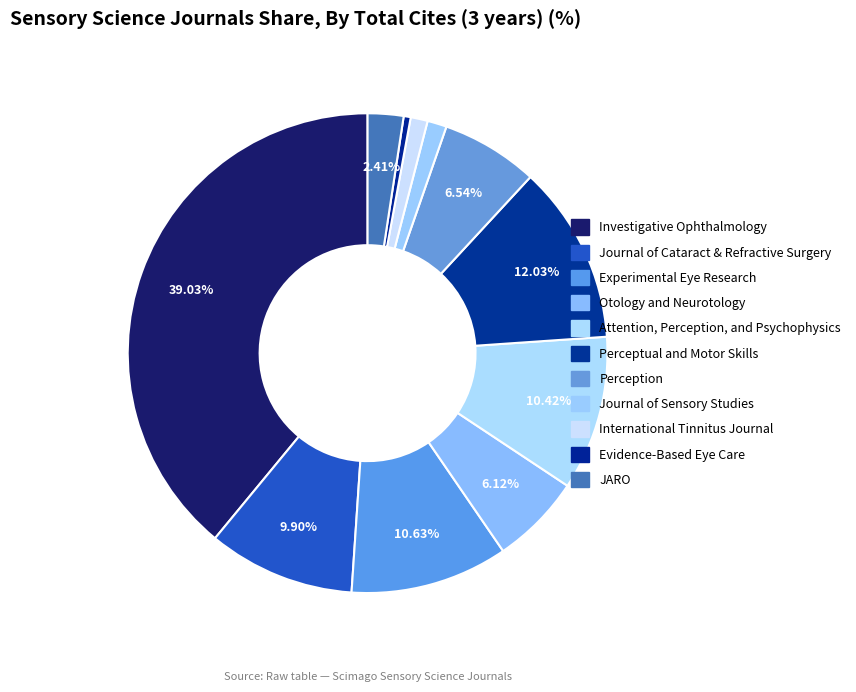

How many slices are in this pie chart?

11